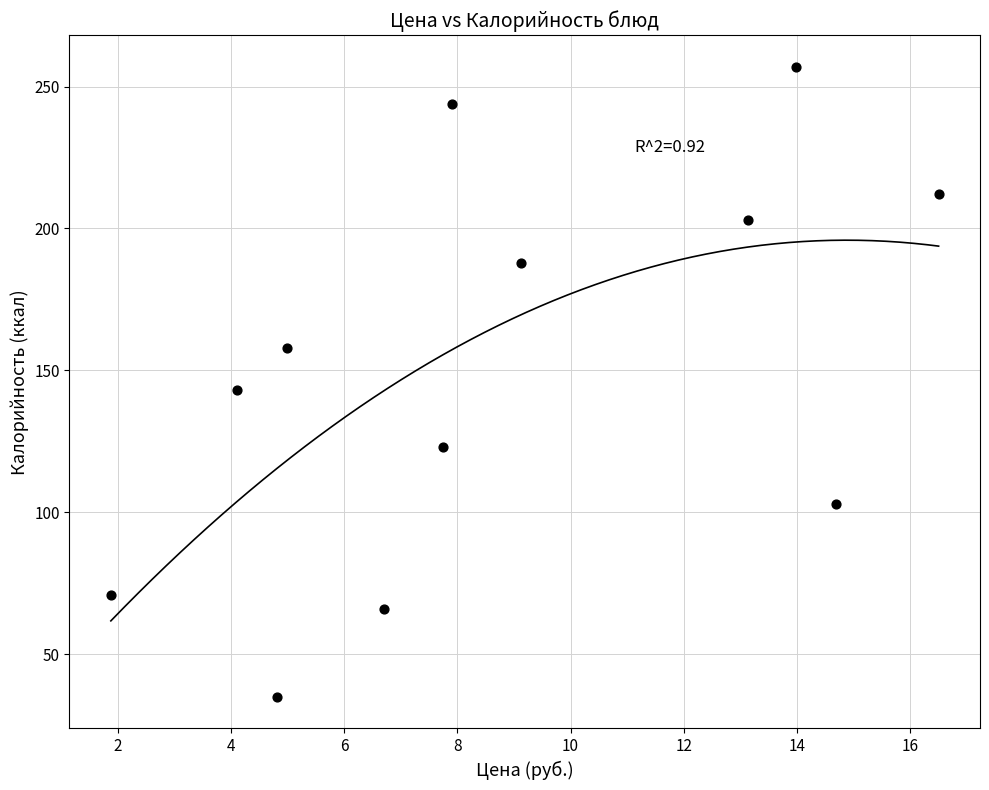

What is the average Y value?

150